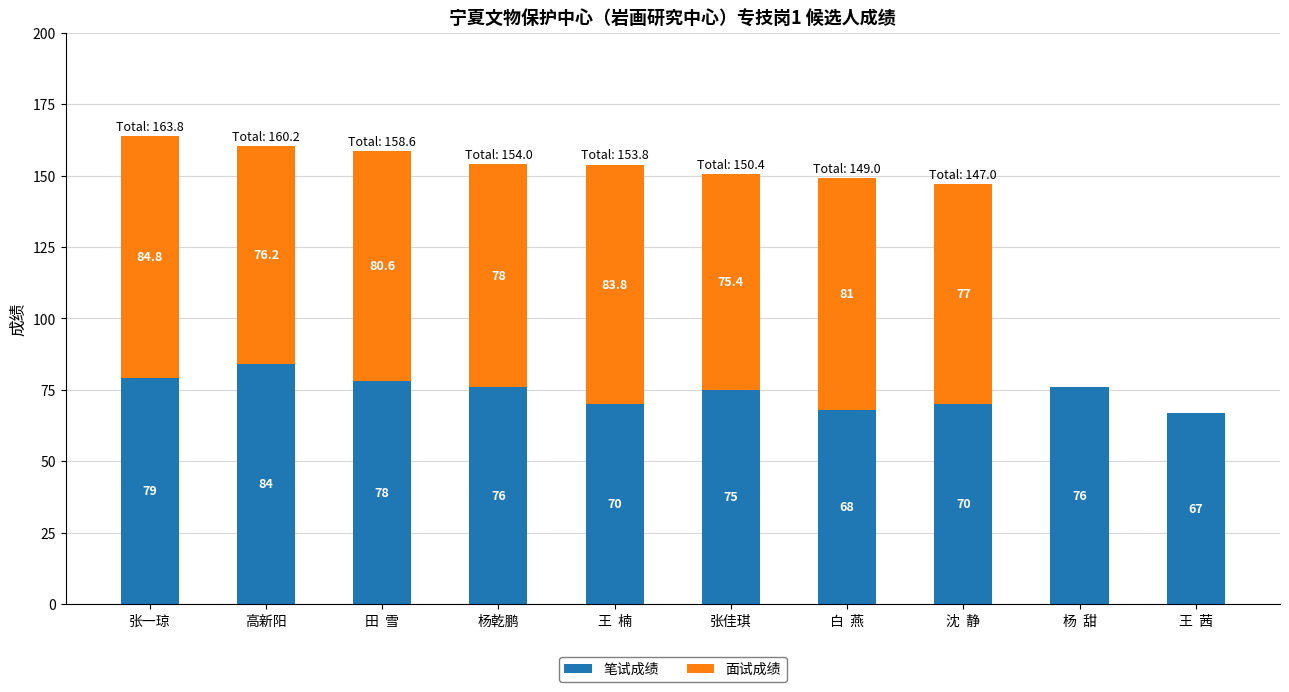

What is the sum of all 笔试成绩 values?

743.0